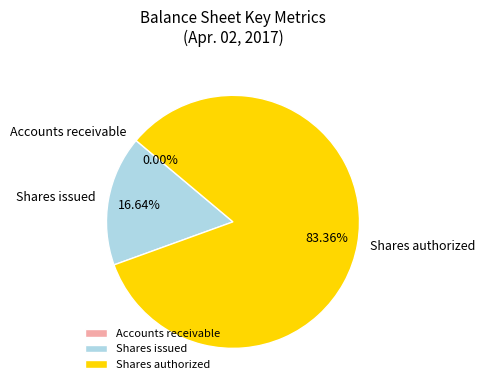

Is there a majority slice in this chart?

Yes